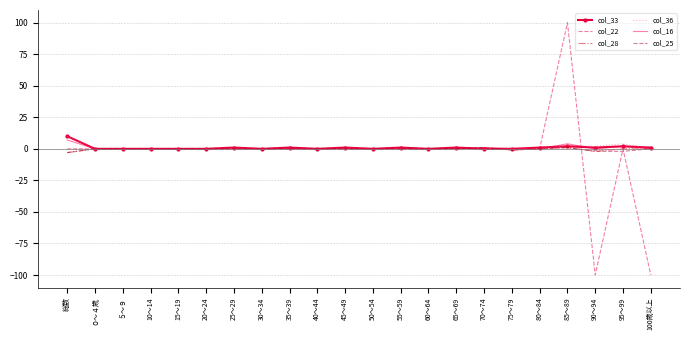

What is the greatest value displayed?

100